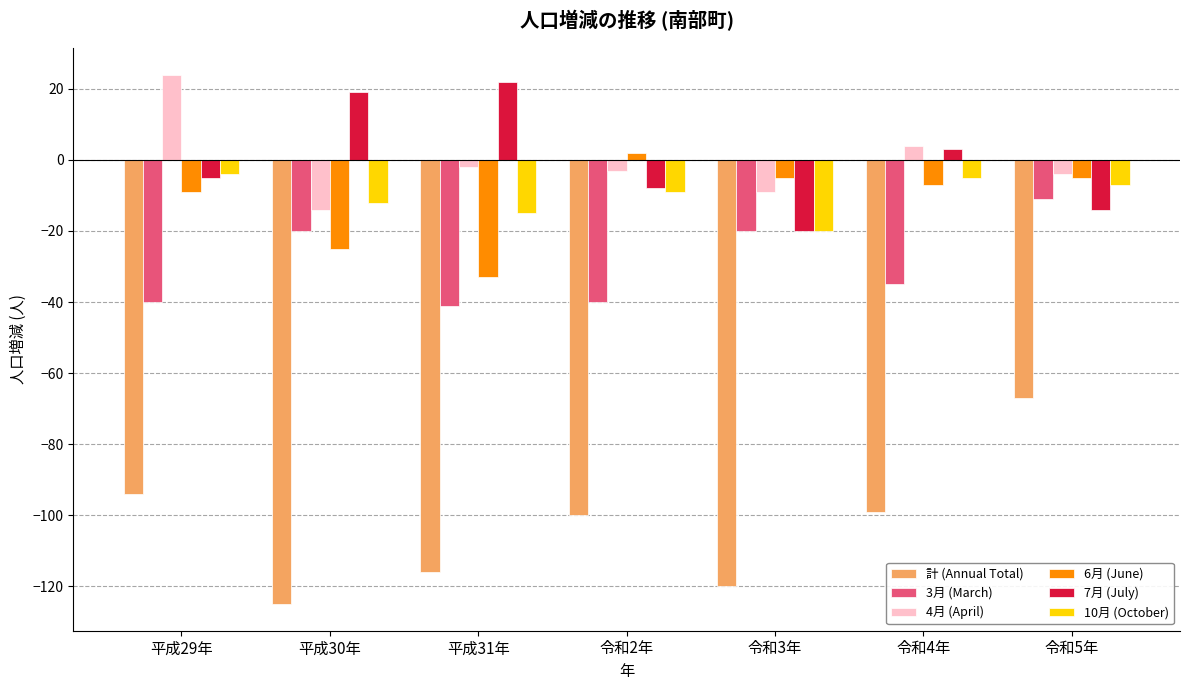

Which category has the highest value in the 6月 (June) series?

令和2年